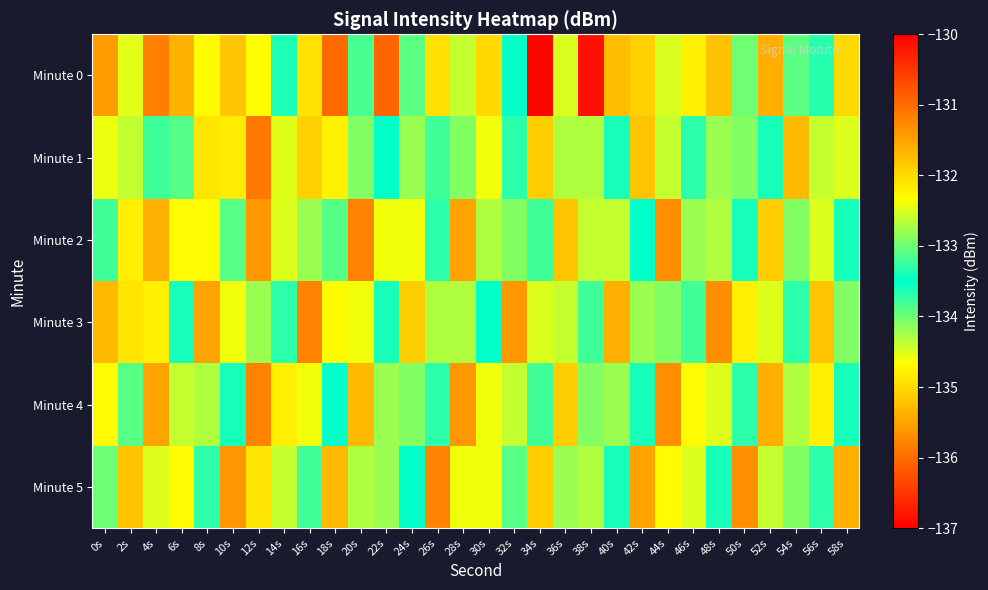

Count the number of data series in this chart.

6